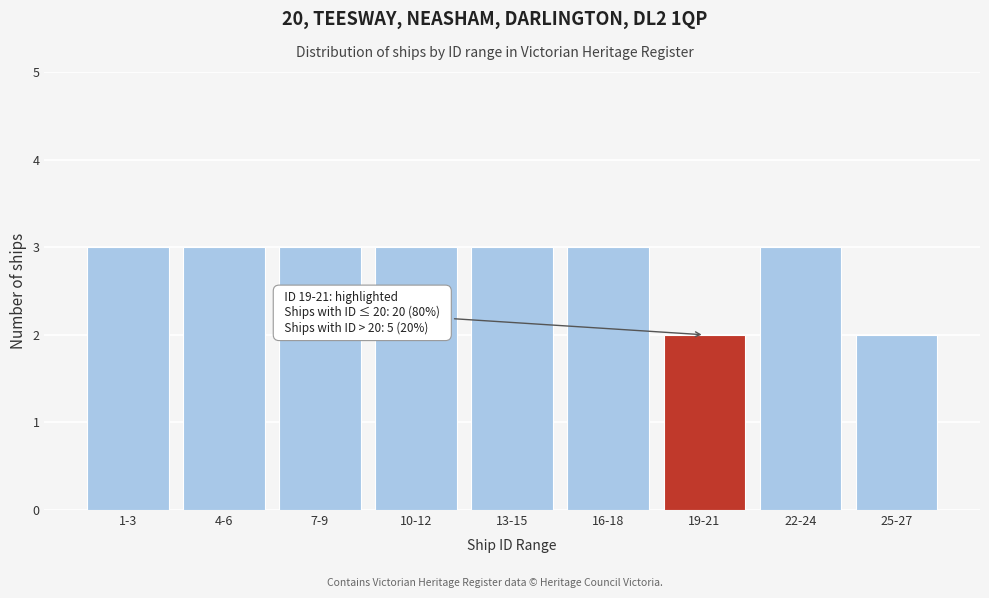

Reading right to left, transcribe all the data shown in this chart.

2	3	2	3	3	3	3	3	3